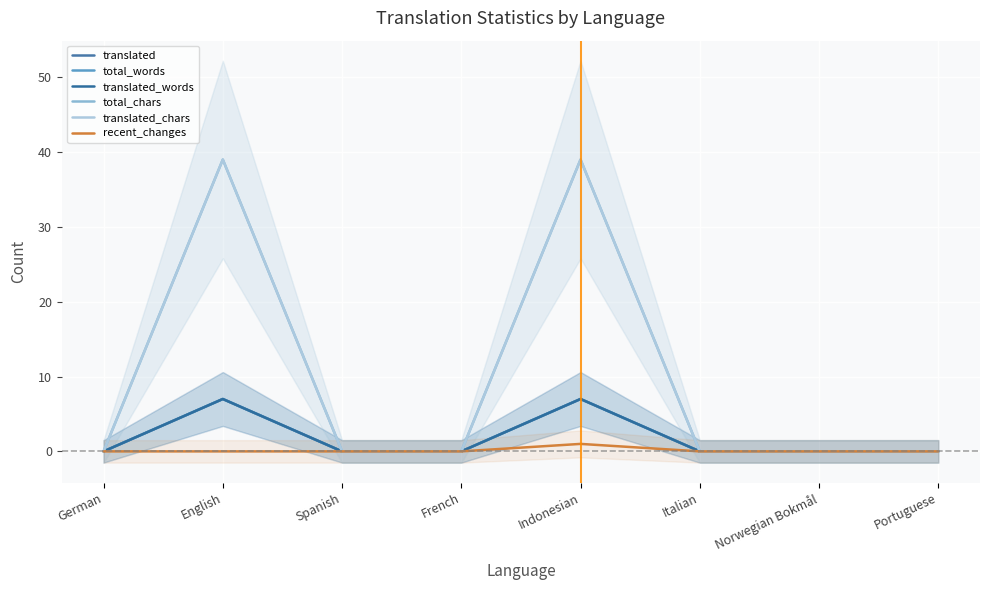

Which series has the largest range (max minus min)?

total_chars